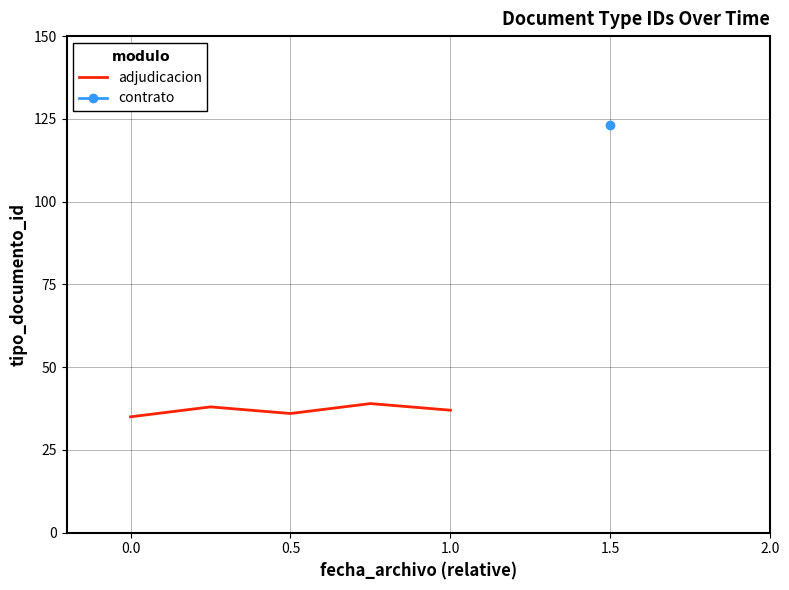

The value of adjudicacion at 1.0 is 37. True or false?

True